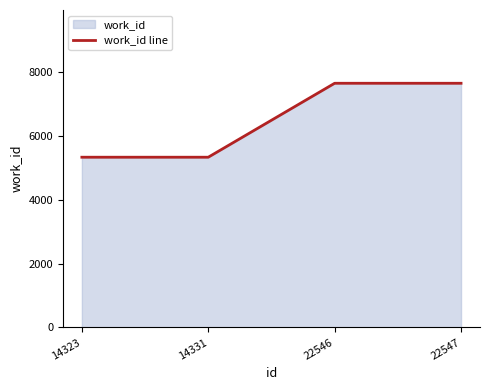

What is the difference between the values at 14331 and 22546?

2315